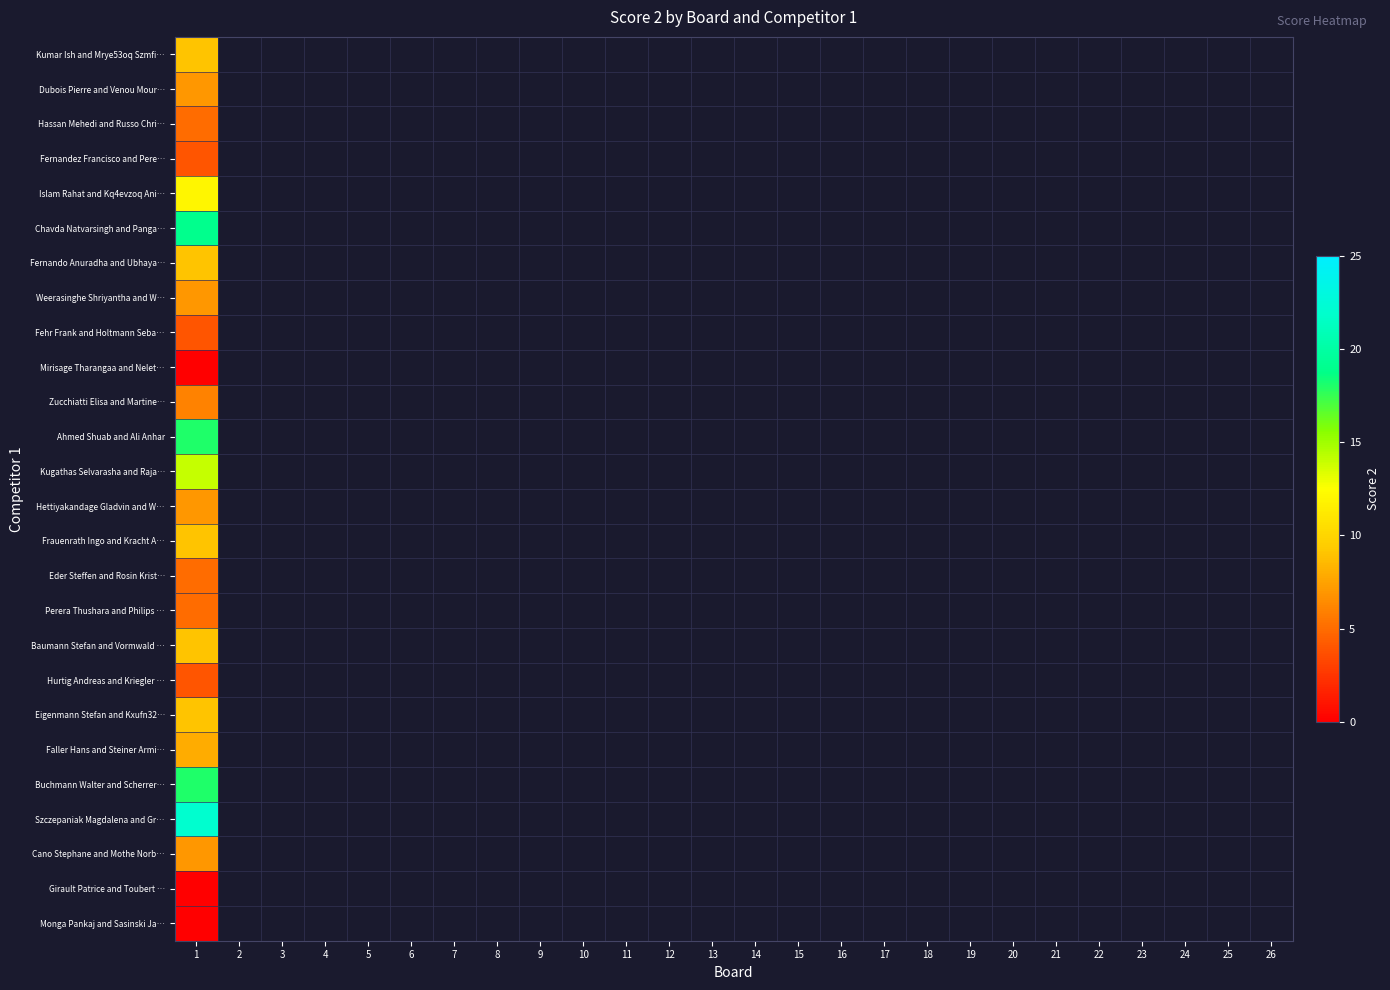

What is the minimum value for Cano Stephane and Mothe Norb…?

7.0